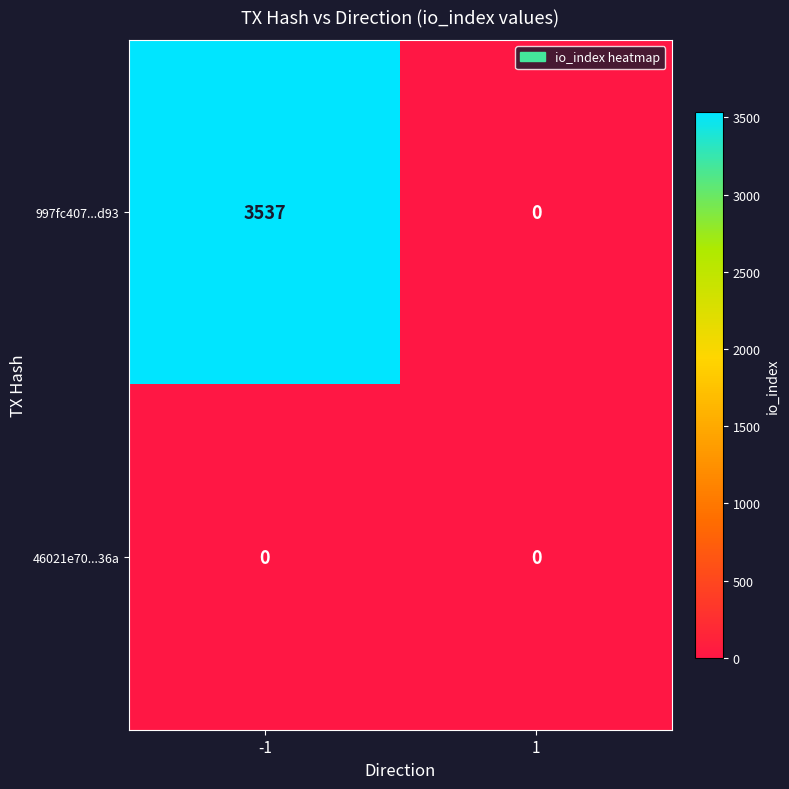

What is the sum of the 997fc407...d93 values at 1 and -1?

3537